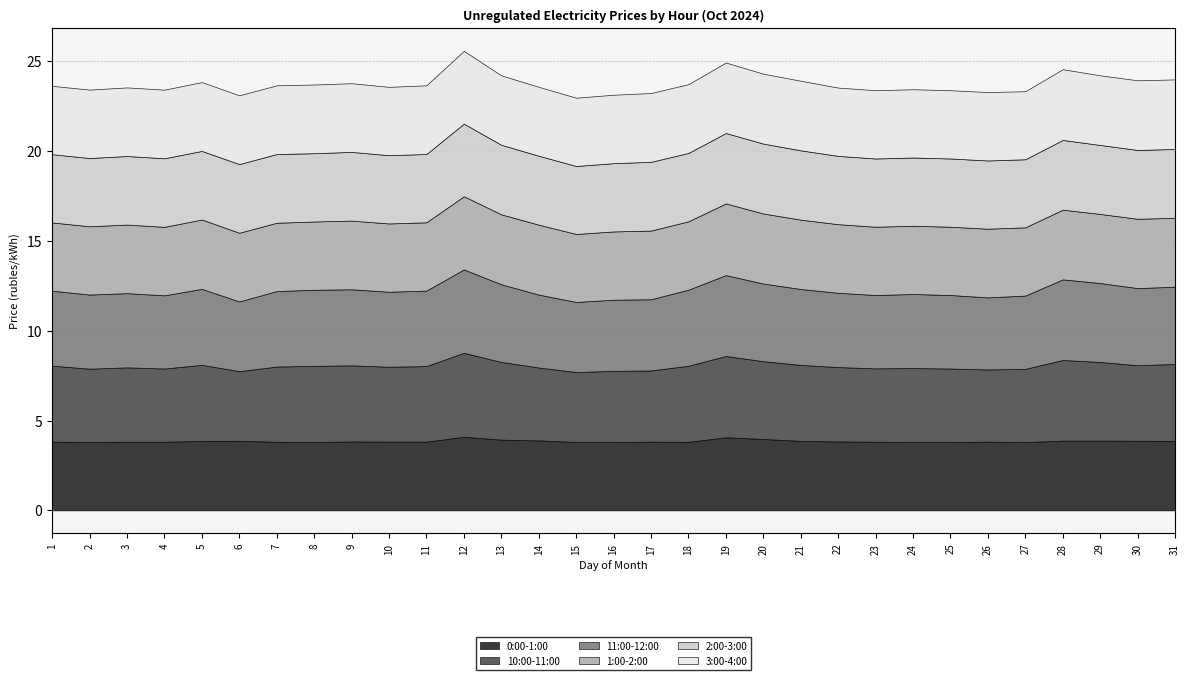

True or false: 2:00-3:00 and 0:00-1:00 intersect in this chart.

True